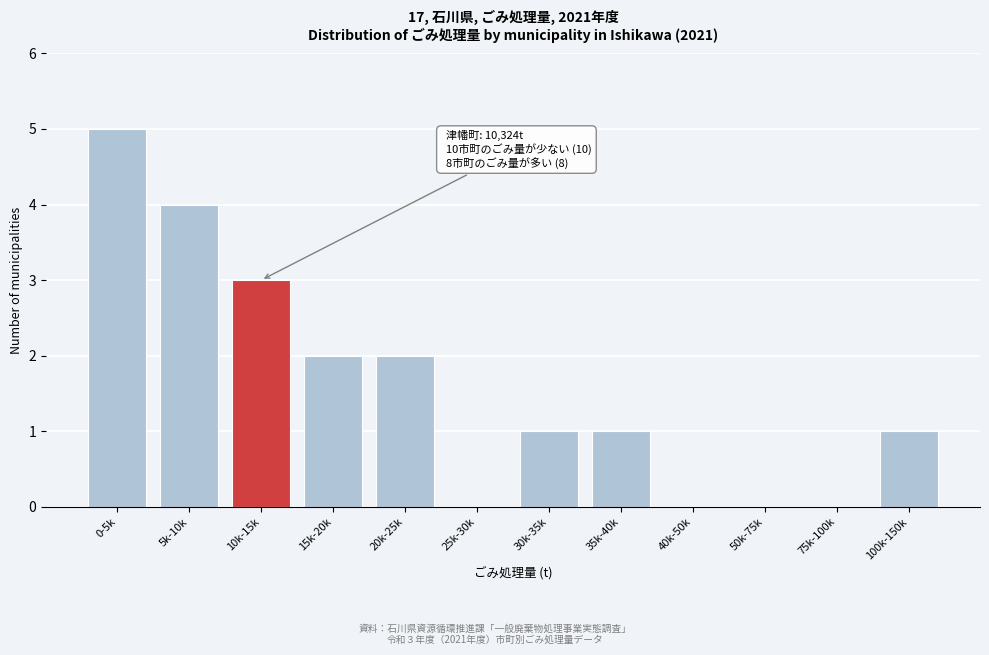

Reading left to right, extract all data points from this chart.

0-5k=5	5k-10k=4	10k-15k=3	15k-20k=2	20k-25k=2	25k-30k=0	30k-35k=1	35k-40k=1	40k-50k=0	50k-75k=0	75k-100k=0	100k-150k=1